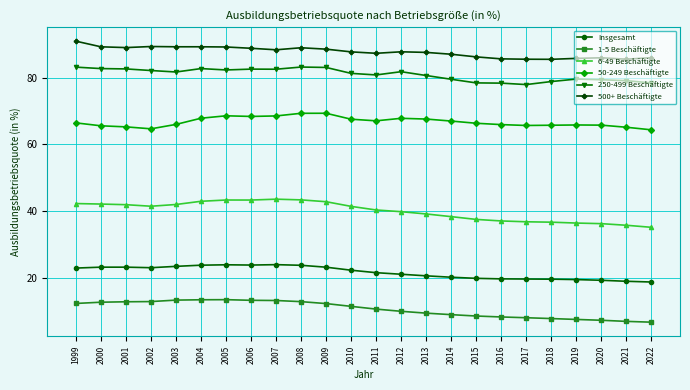

True or false: 6-49 Beschäftigte has a value of 42.1 at 2003.

True